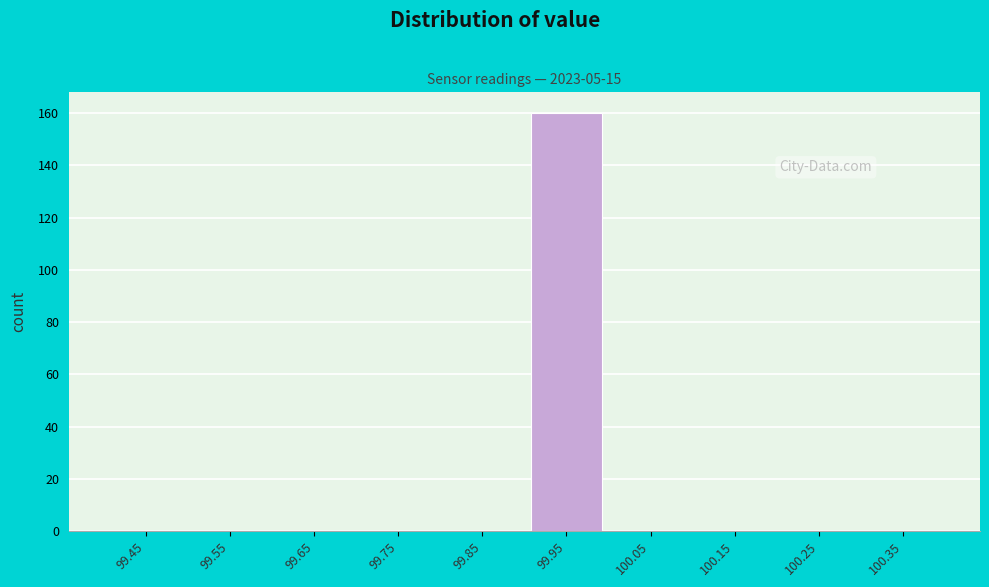

Over which range of the x-axis is the bar tallest?

99.9 to 100.0